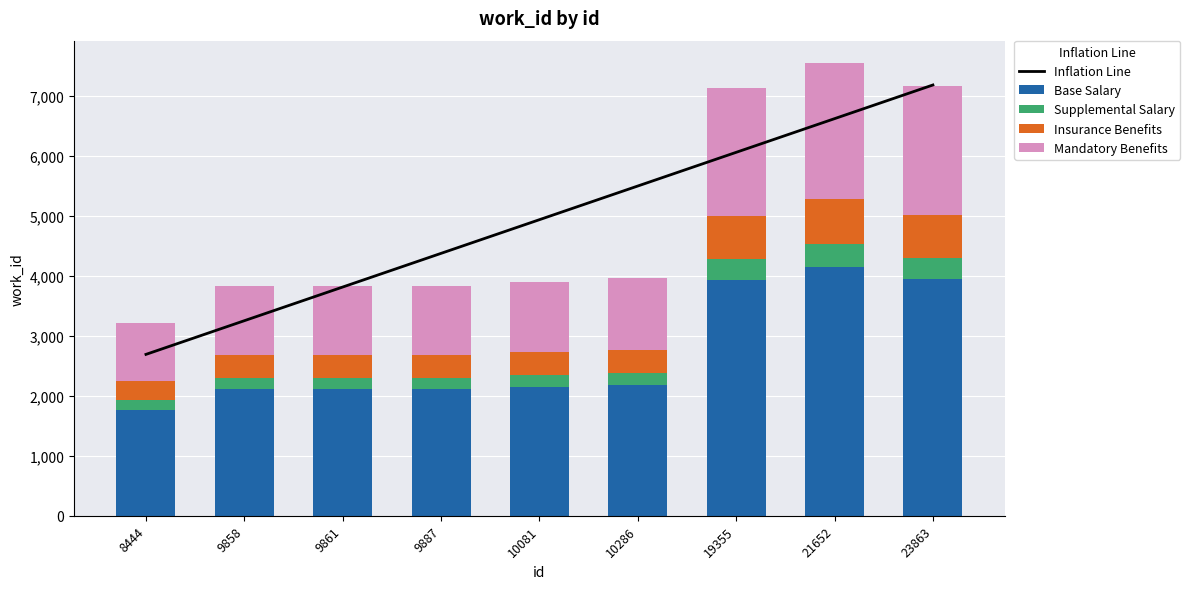

Reading left to right, extract all data points from this chart.

Inflation Line: 2688.4	3249.3	3810.2	4371.1	4932.0	5492.9	6053.8	6614.7	7175.6
Base Salary: 1767.0	2105.0	2105.0	2105.0	2143.0	2176.0	3922.0	4145.0	3939.0
Supplemental Salary: 160.0	191.0	191.0	191.0	194.0	197.0	356.0	376.0	358.0
Insurance Benefits: 321.0	382.0	382.0	382.0	389.0	395.0	713.0	753.0	716.0
Mandatory Benefits: 966.0	1151.0	1151.0	1151.0	1172.0	1189.0	2141.0	2263.0	2150.0